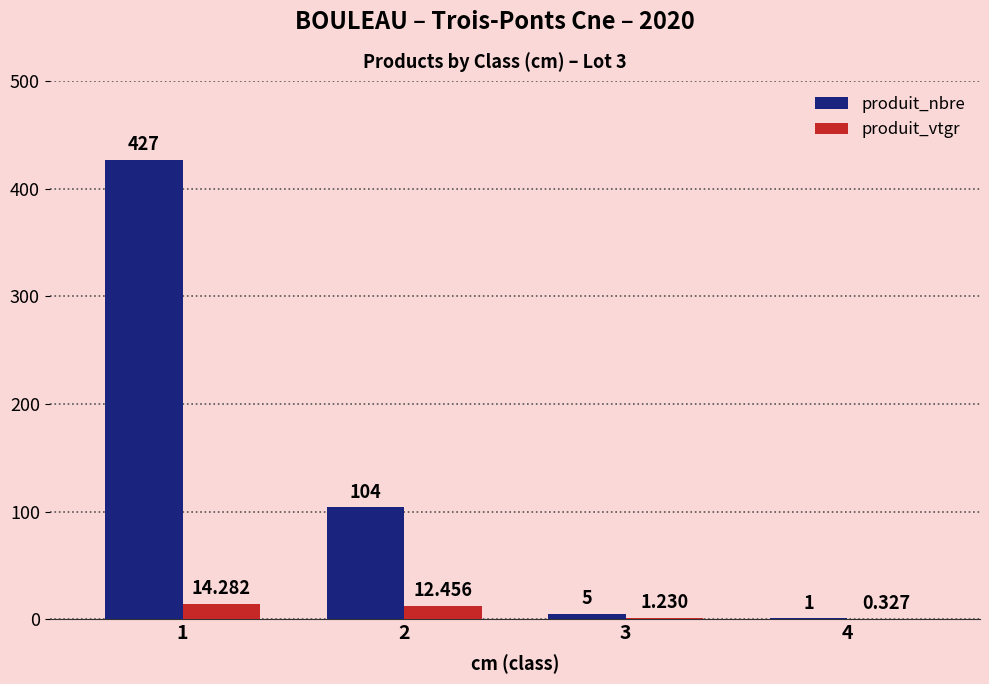

Where does the produit_nbre series first go above 104?

1